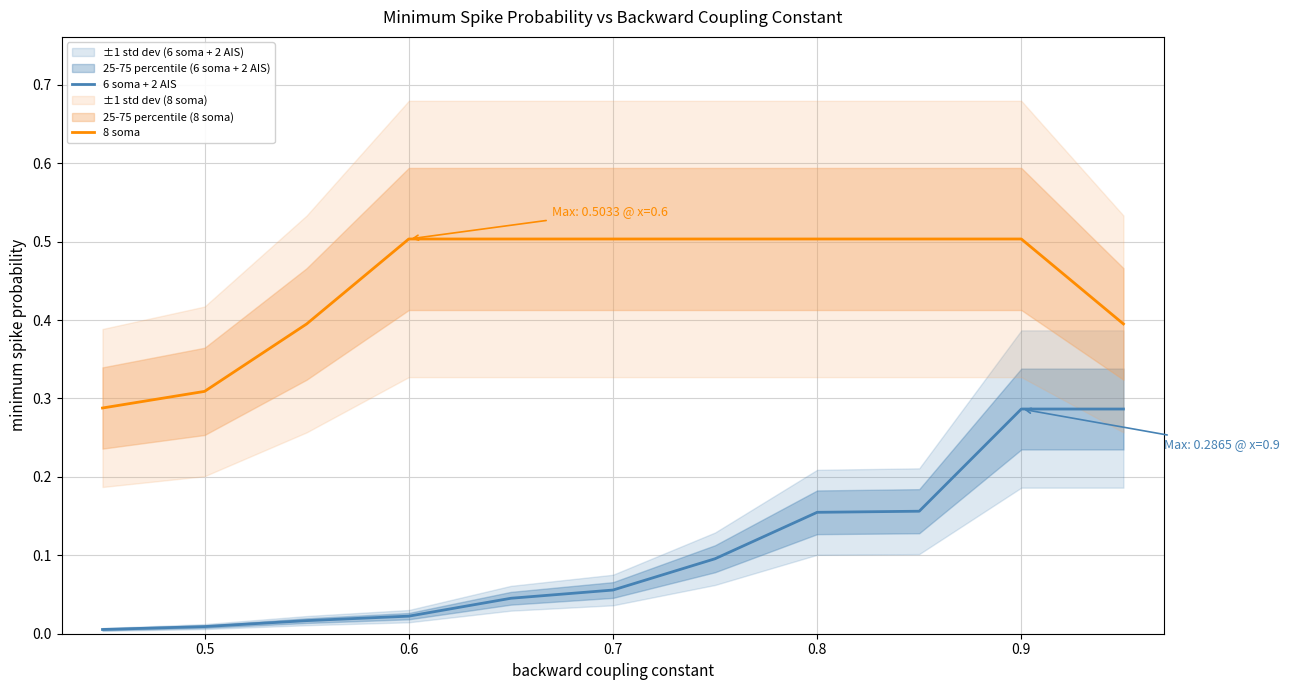

Reading left to right, transcribe all the data shown in this chart.

6 soma + 2 AIS: 0.0	0.0	0.0	0.0	0.0	0.1	0.1	0.2	0.2	0.3	0.3
8 soma: 0.3	0.3	0.4	0.5	0.5	0.5	0.5	0.5	0.5	0.5	0.4